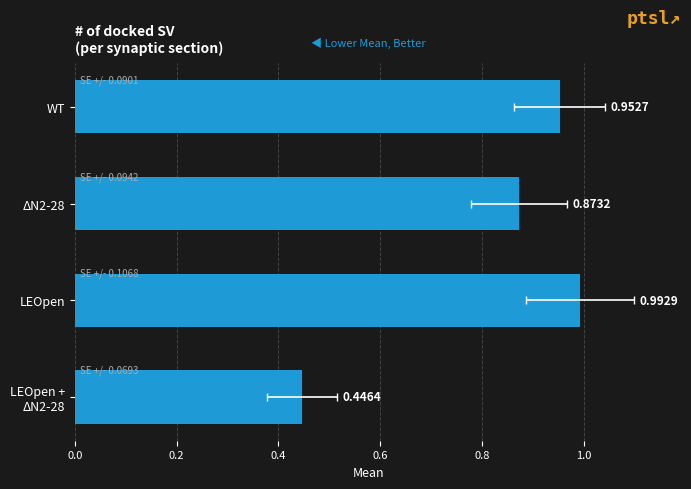

The value at WT is 0.6. True or false?

False